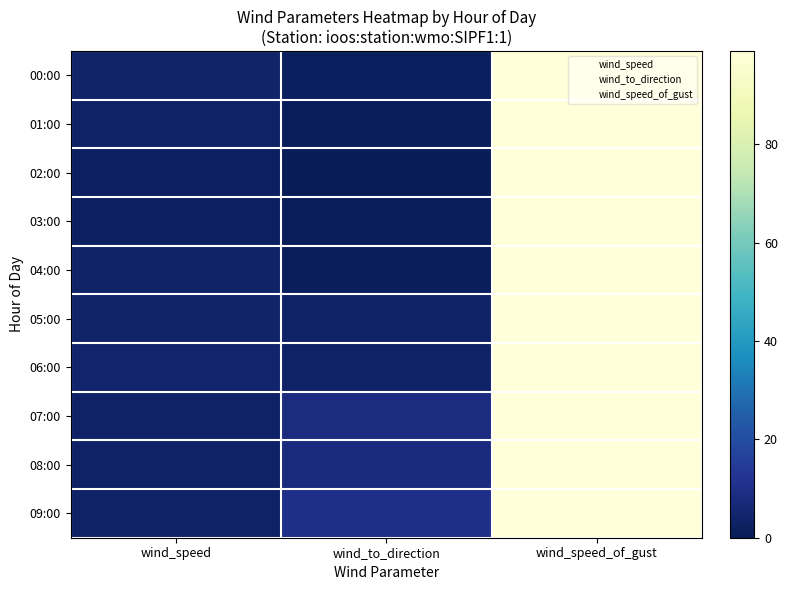

Reading right to left, transcribe all the data shown in this chart.

00:00: wind_speed_of_gust=99.0	wind_to_direction=1.4	wind_speed=4.1
01:00: wind_speed_of_gust=99.0	wind_to_direction=0.7	wind_speed=2.7
02:00: wind_speed_of_gust=99.0	wind_to_direction=0.0	wind_speed=2.0
03:00: wind_speed_of_gust=99.0	wind_to_direction=0.6	wind_speed=2.1
04:00: wind_speed_of_gust=99.0	wind_to_direction=1.0	wind_speed=3.9
05:00: wind_speed_of_gust=99.0	wind_to_direction=2.8	wind_speed=3.9
06:00: wind_speed_of_gust=99.0	wind_to_direction=3.3	wind_speed=4.3
07:00: wind_speed_of_gust=99.0	wind_to_direction=8.3	wind_speed=2.8
08:00: wind_speed_of_gust=99.0	wind_to_direction=8.0	wind_speed=2.7
09:00: wind_speed_of_gust=99.0	wind_to_direction=10.0	wind_speed=3.1